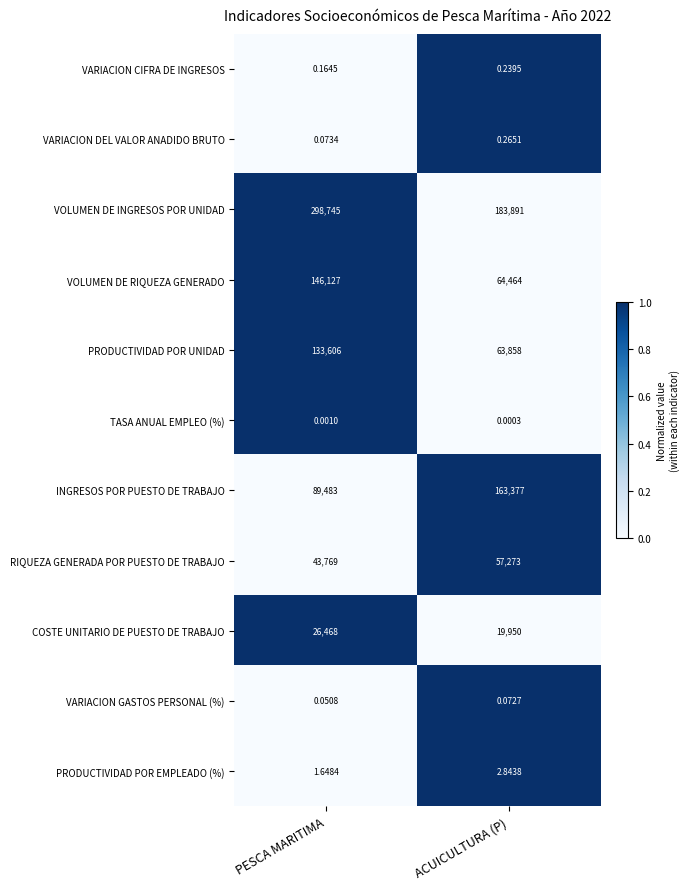

Which series has the largest total across all categories?

VOLUMEN DE INGRESOS POR UNIDAD